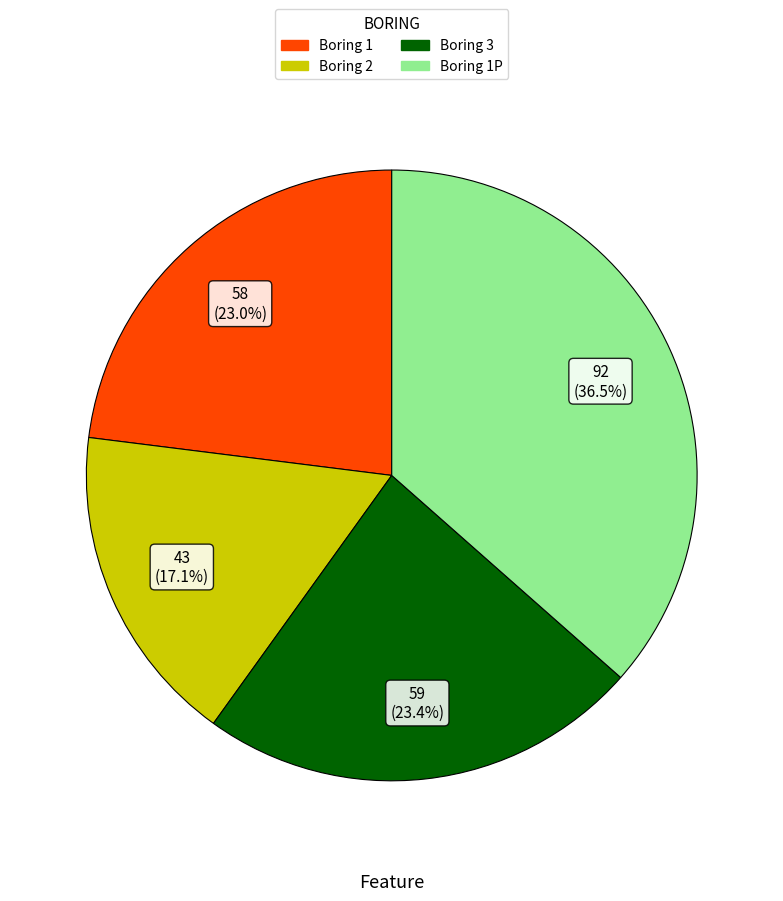

Is there any slice that represents more than half of the pie?

No